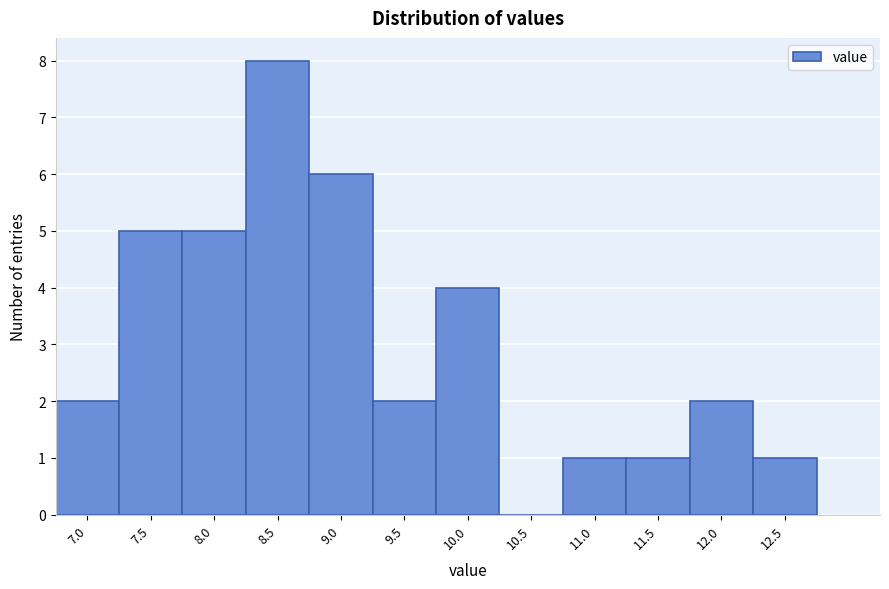

Reading right to left, what are all the values shown in this chart?

12.5=1	12.0=2	11.5=1	11.0=1	10.5=0	10.0=4	9.5=2	9.0=6	8.5=8	8.0=5	7.5=5	7.0=2